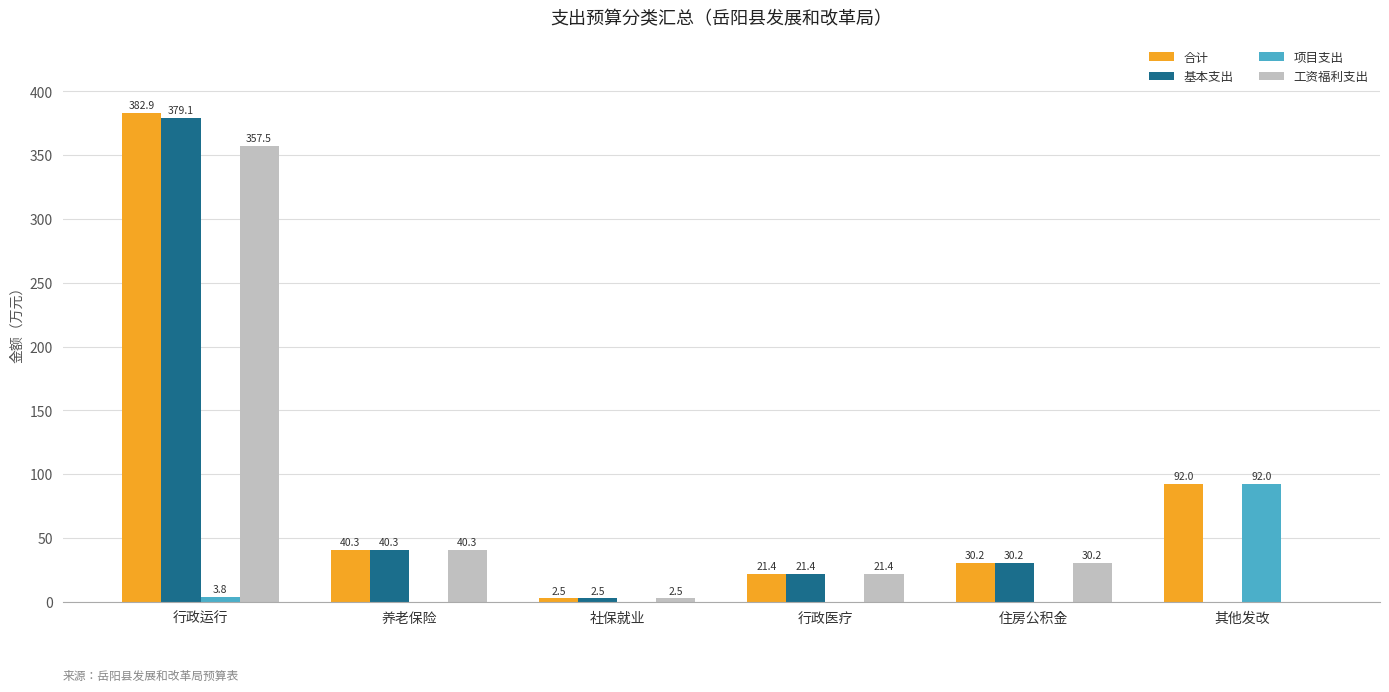

Does the chart contain stacked bars?

No